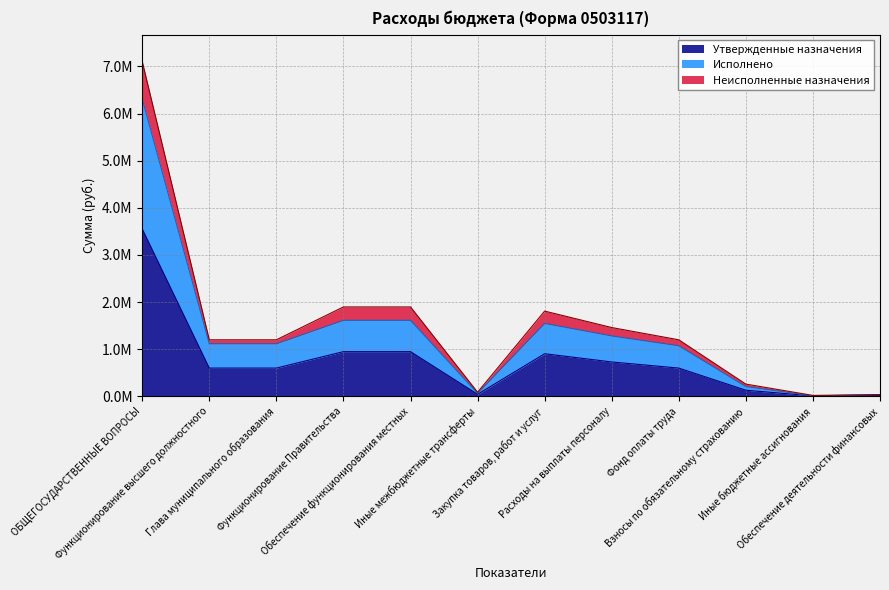

What is the value of the Утвержденные назначения point at the 12th from the left?

19005.0